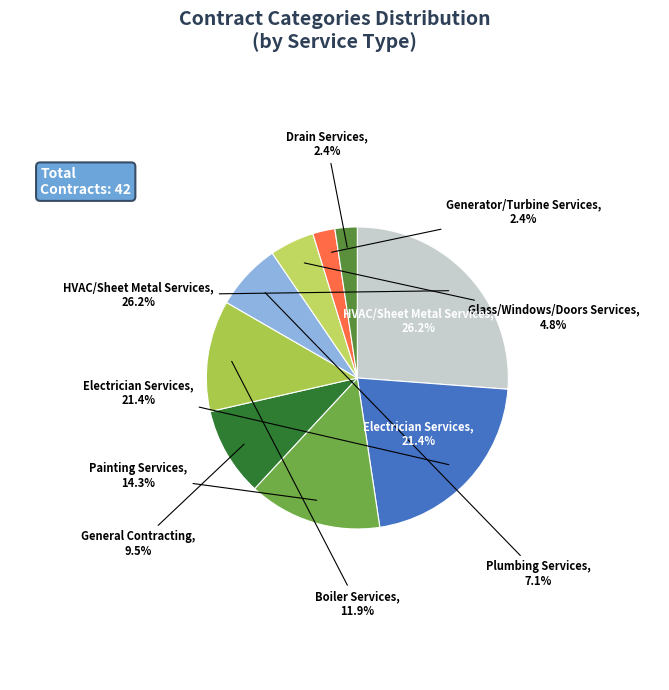

Count the number of slices in the pie.

9